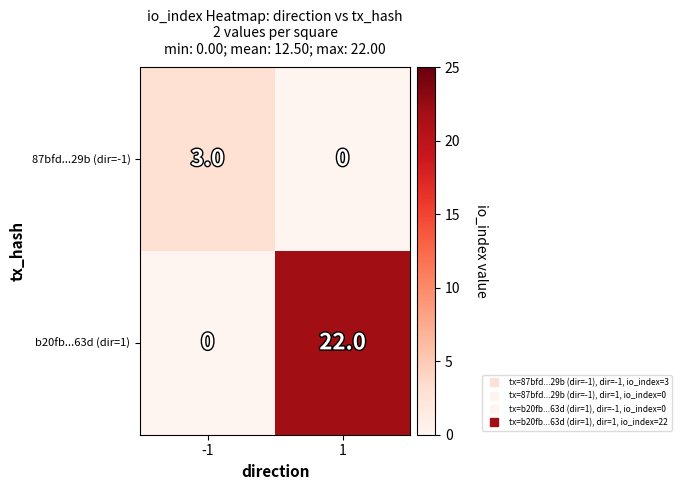

True or false: b20fb...63d (dir=1) has a value of 0 at -1.

True